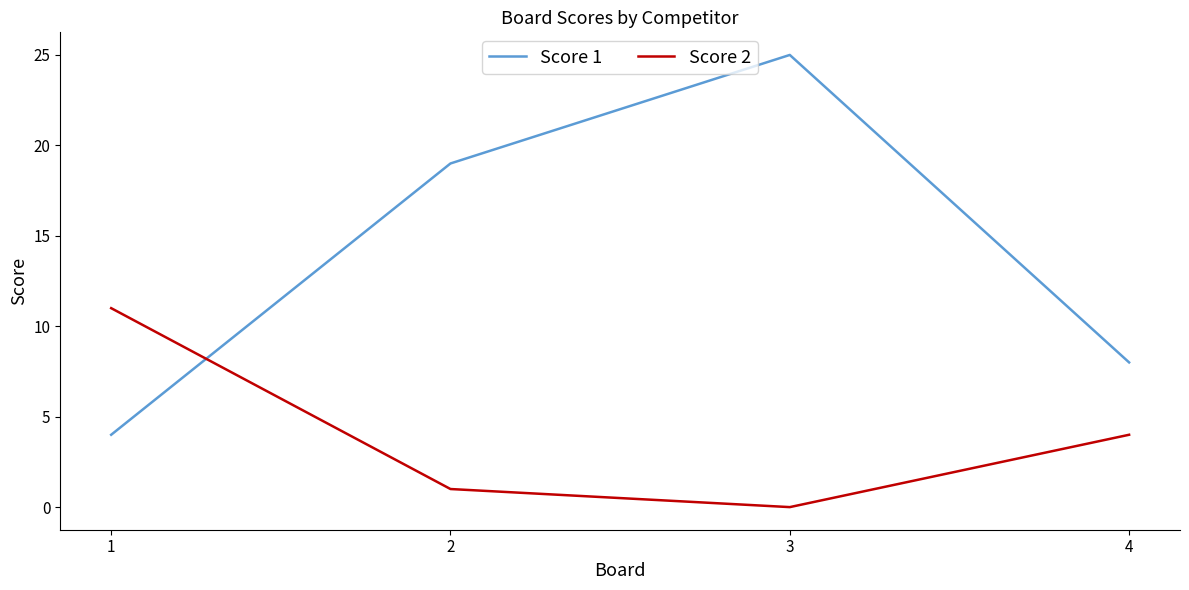

Where is the first local minimum for Score 2?

3